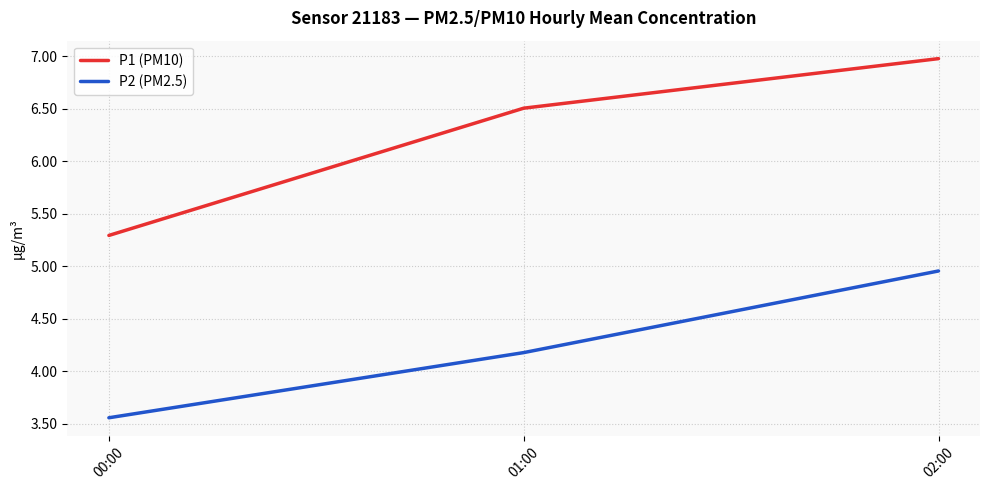

At which label does P1 (PM10) reach its peak?

02:00